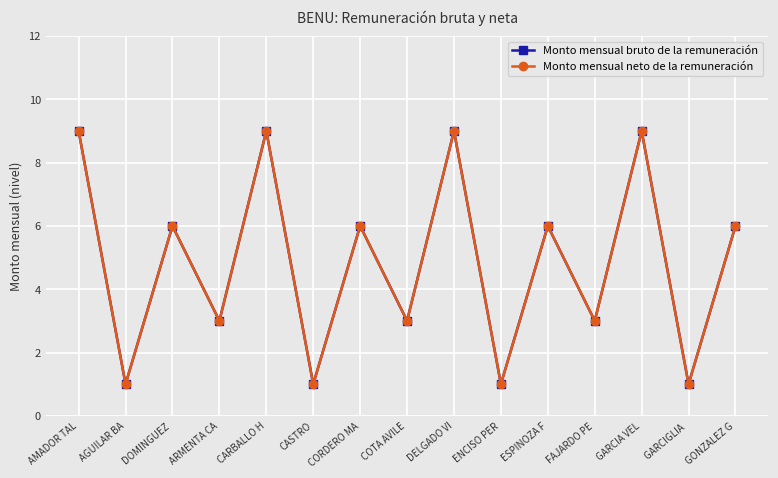

At DOMINGUEZ , list the series in order from smallest to largest.

Monto mensual bruto de la remuneración, Monto mensual neto de la remuneración